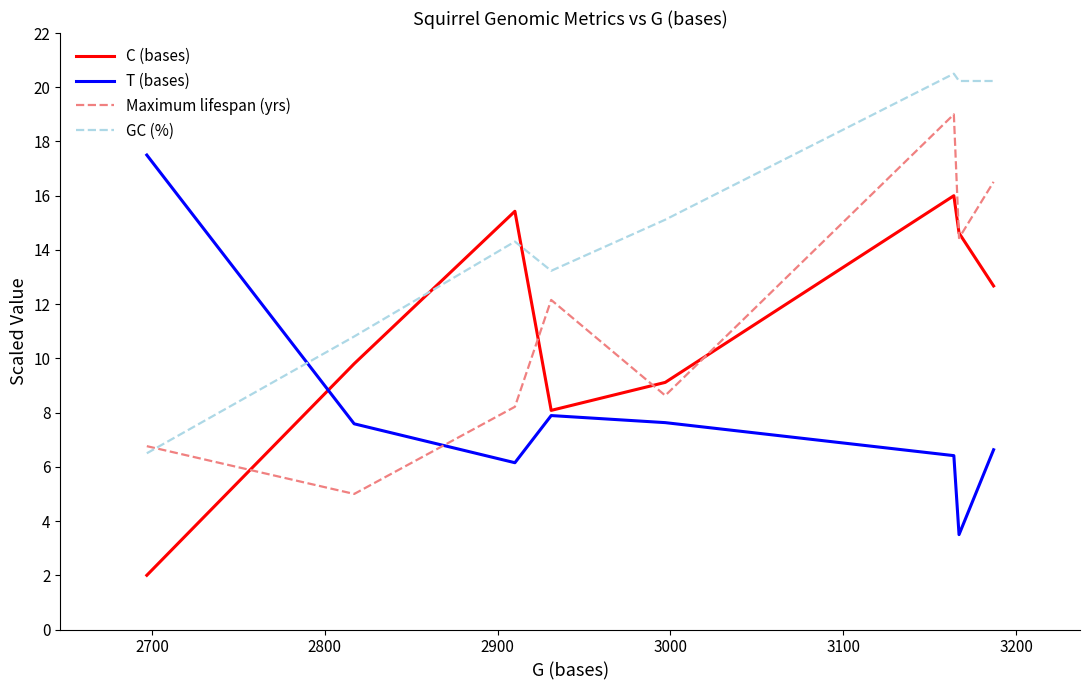

What is the highest value of the C (bases) series?

16.0